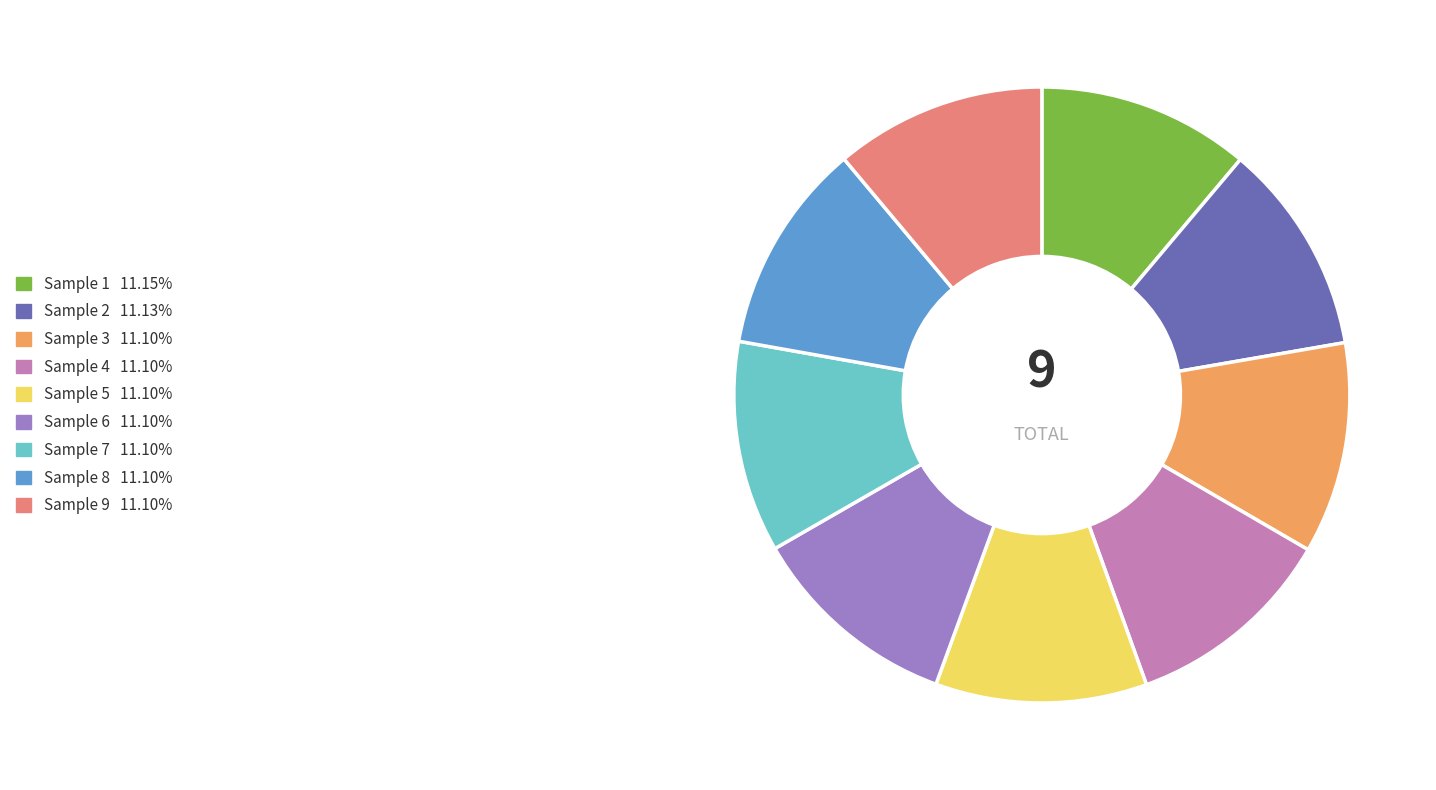

Is there any slice that represents more than half of the pie?

No